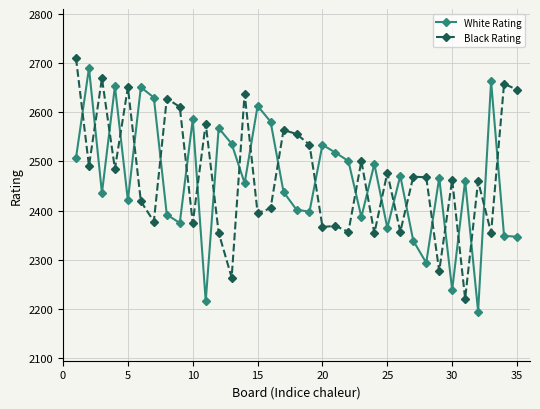

How many times do White Rating and Black Rating cross each other?

24